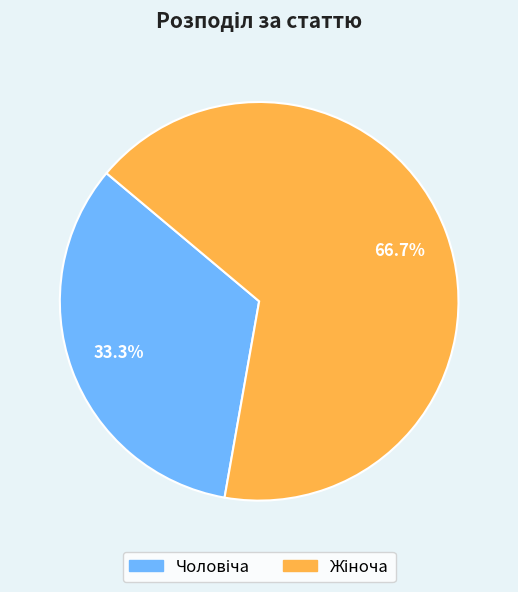

Is there a majority slice in this chart?

Yes